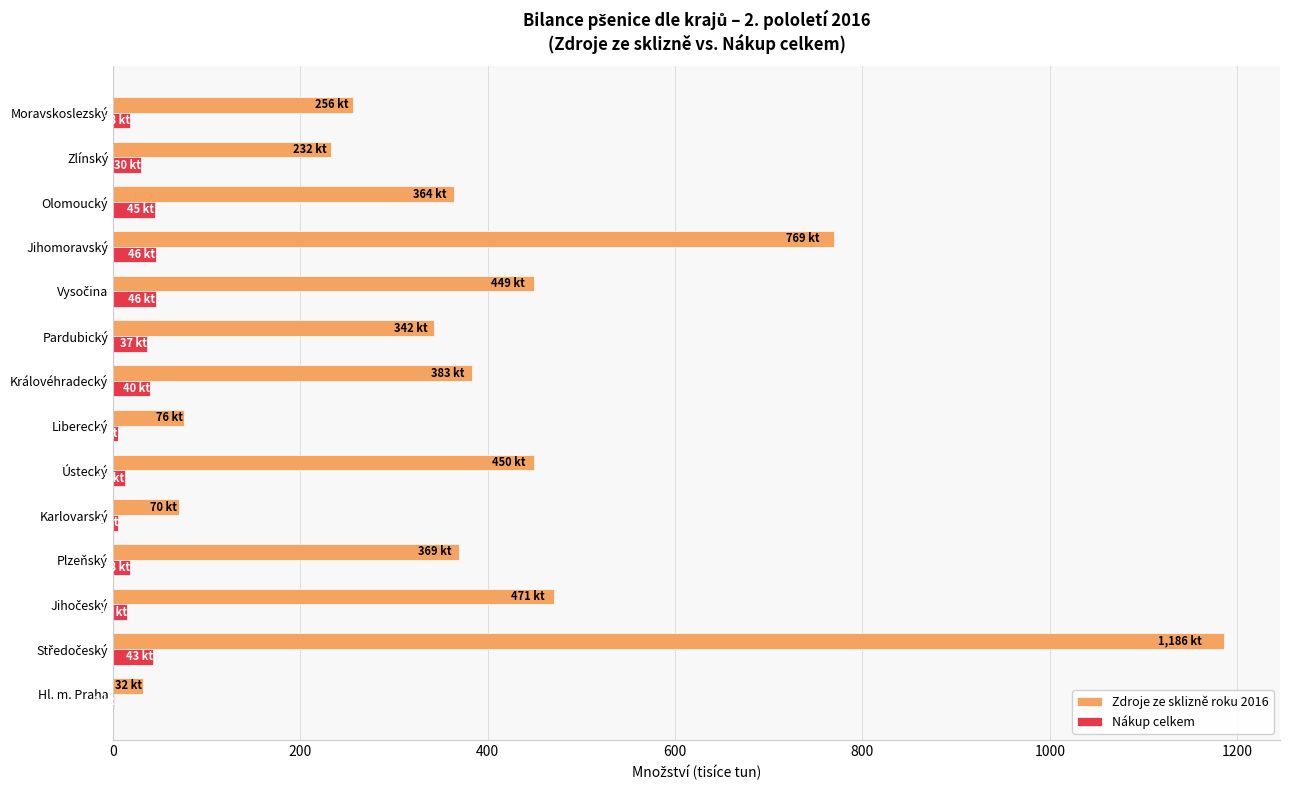

Which series has the largest total across all categories?

Zdroje ze sklizně roku 2016